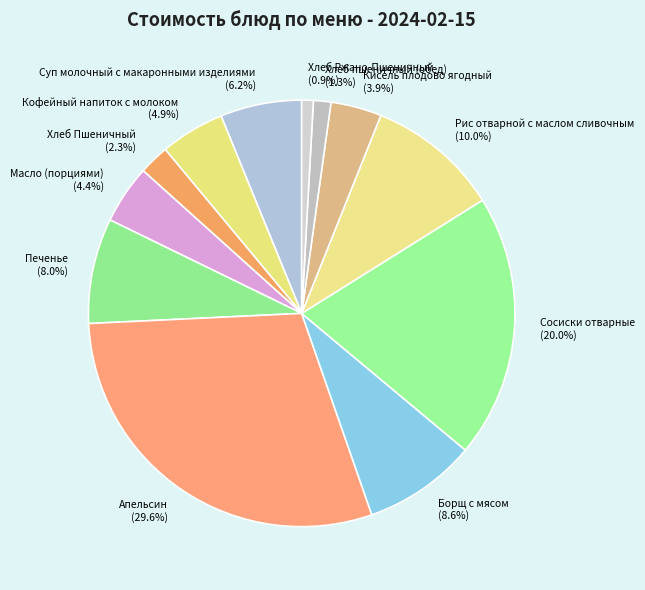

How many segments does this pie chart have?

12